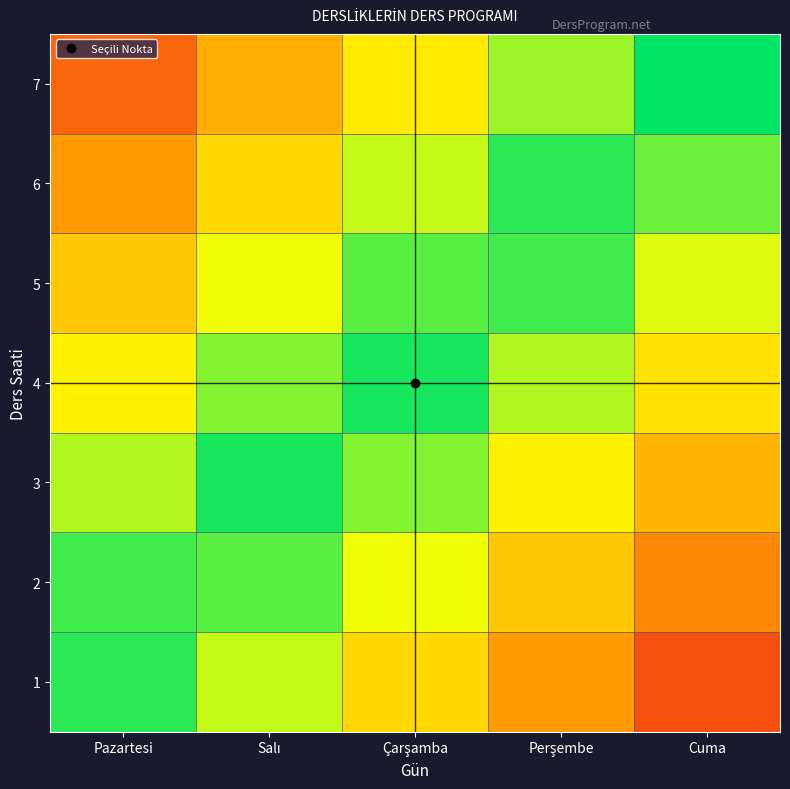

What is the spread (max minus min) of values at Salı?

0.9